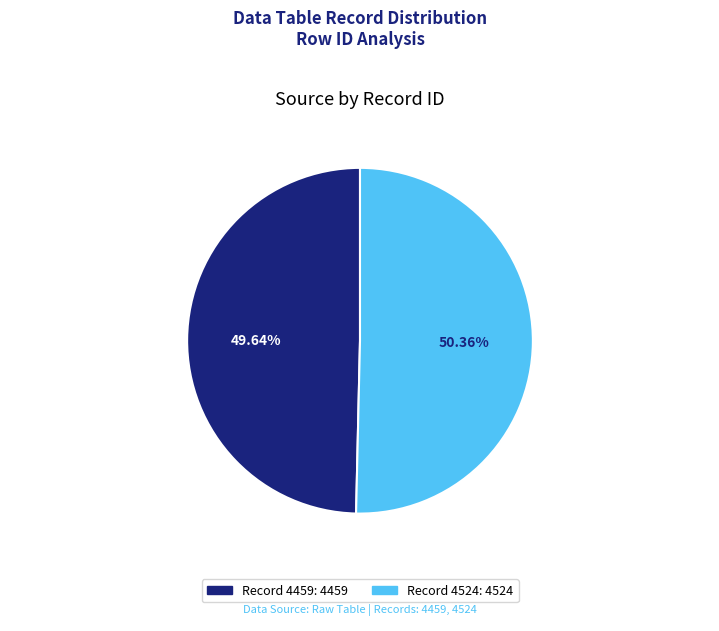

Does any single category account for the majority?

Yes